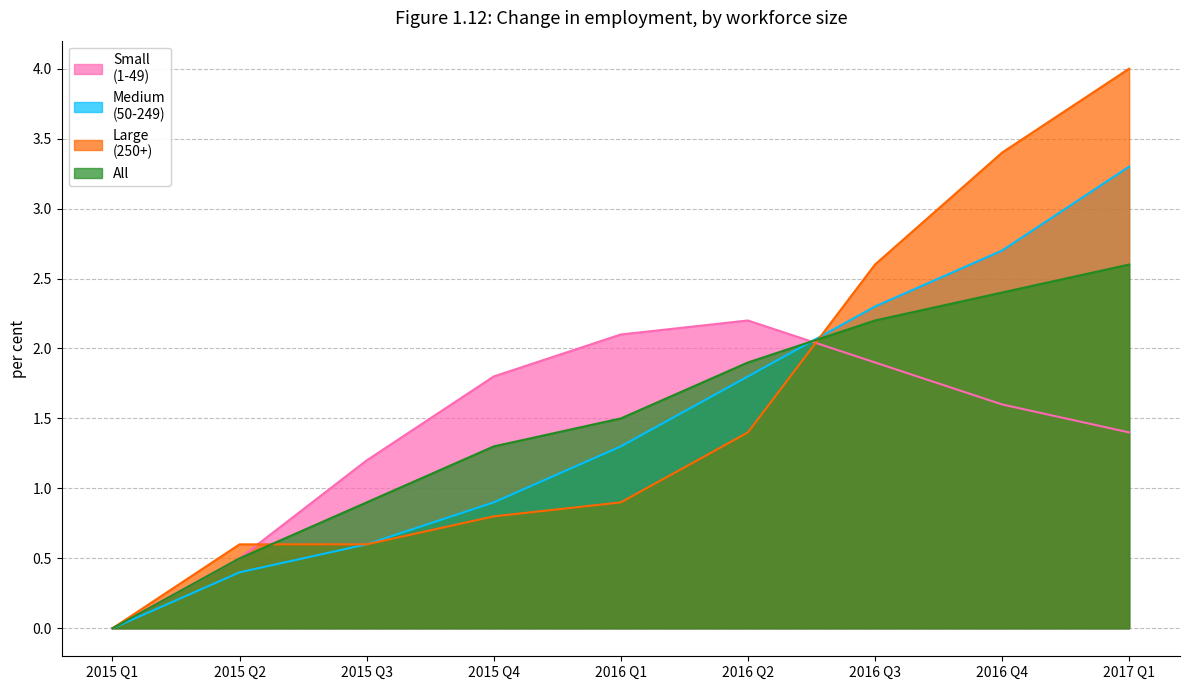

True or false: All and Medium
(50-249) intersect in this chart.

True